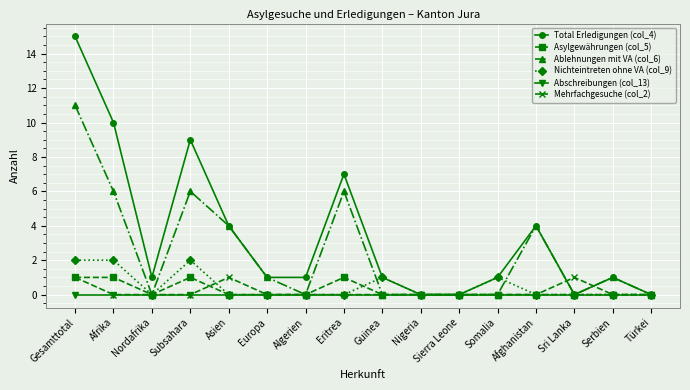

Count the Asylgewährungen (col_5) values in the range 0 to 1.

16